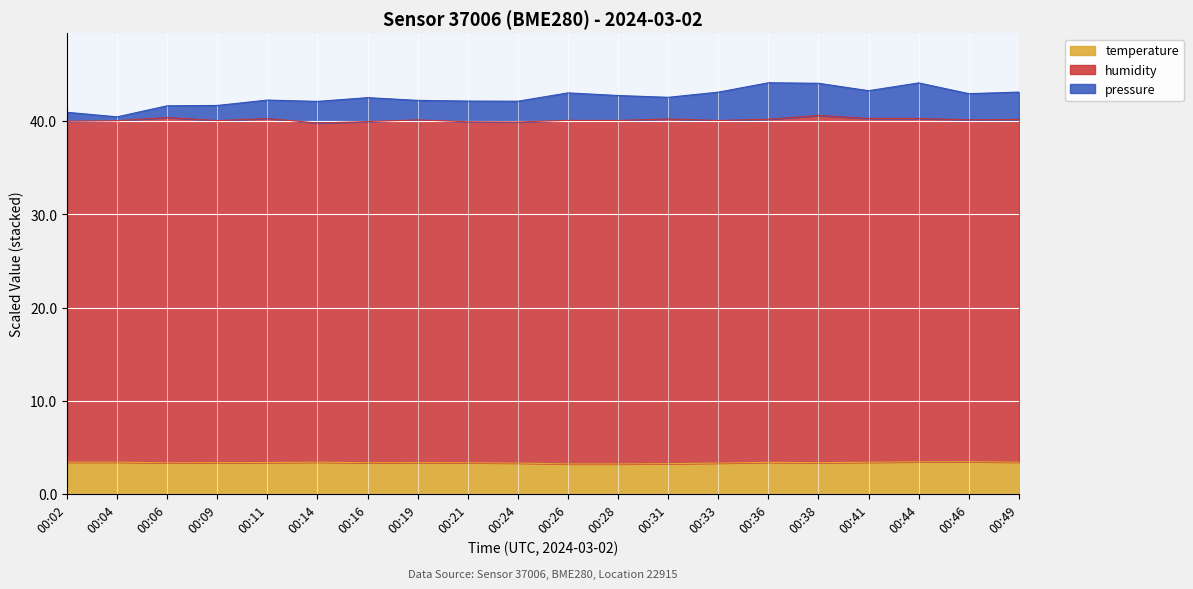

What are all the series names shown in the legend?

temperature, humidity, pressure